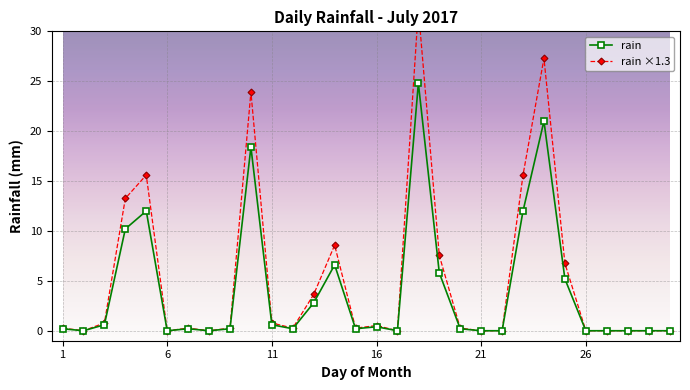

What is the difference between the maximum and second lowest values in the rain ×1.3 series?

32.2